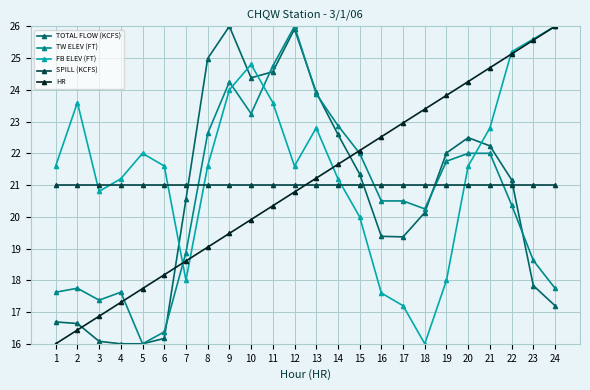

Which series changed the most between 3 and 15?

TOTAL FLOW (KCFS)